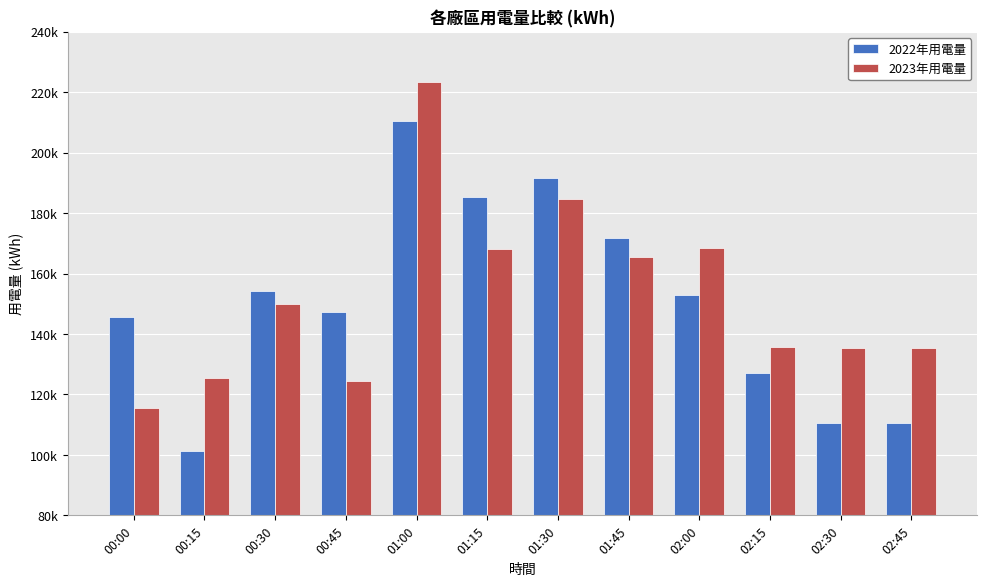

The 2023年用電量 series shows 241424.8 at 02:15. True or false?

False